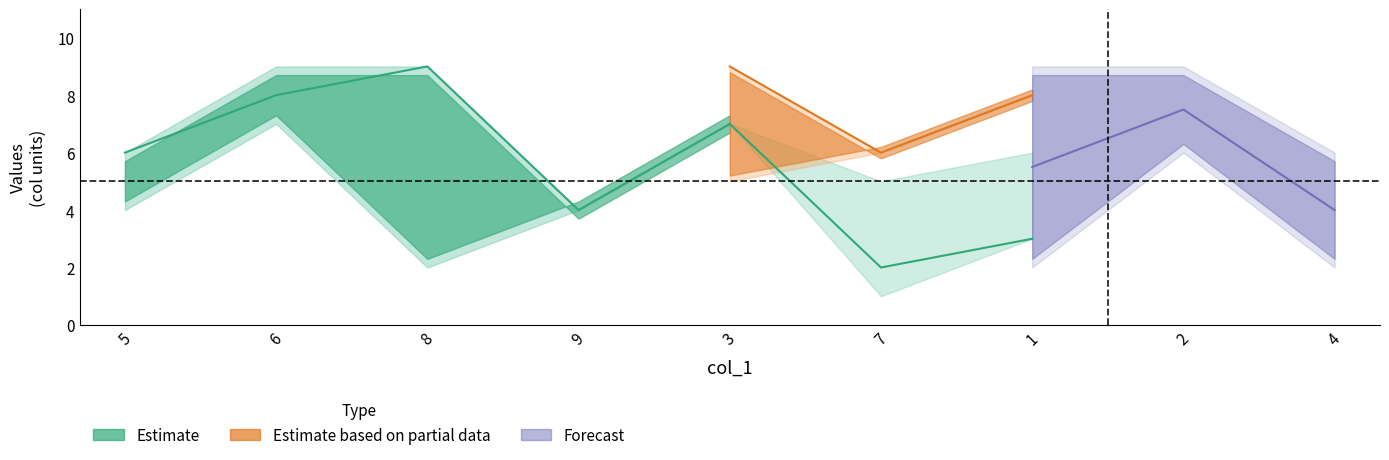

What is the label of the 7th point from the left?

1